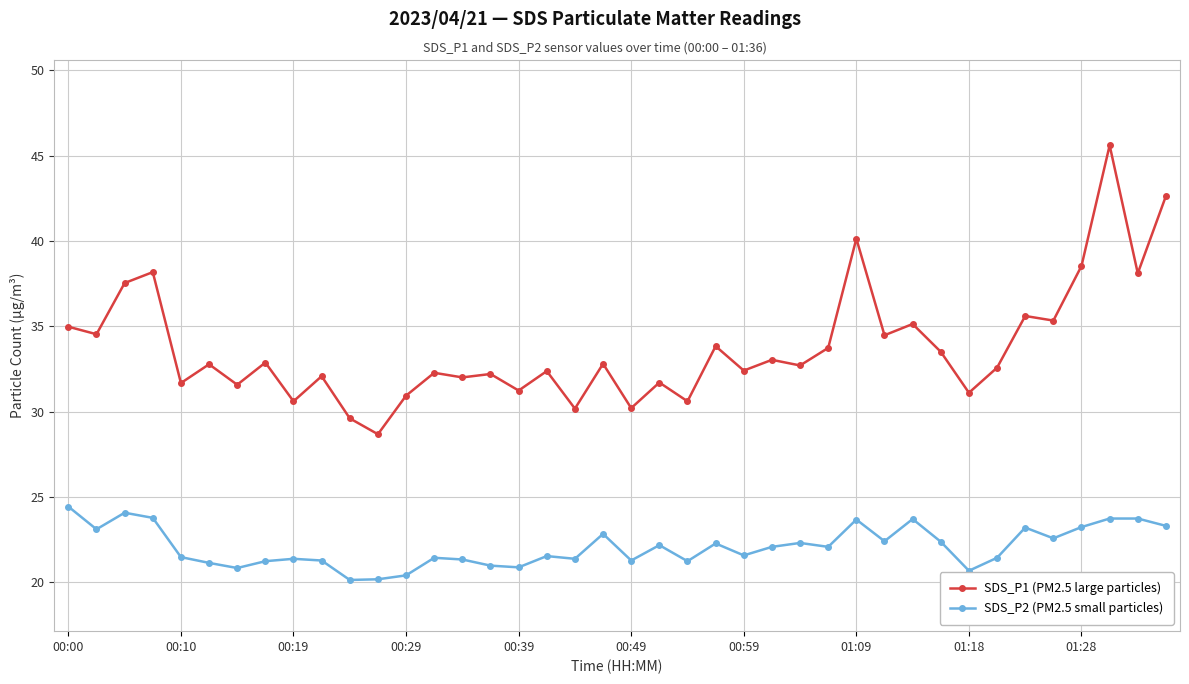

In SDS_P1 (PM2.5 large particles), how many points are higher than both neighbors (excluding endpoints)?

15